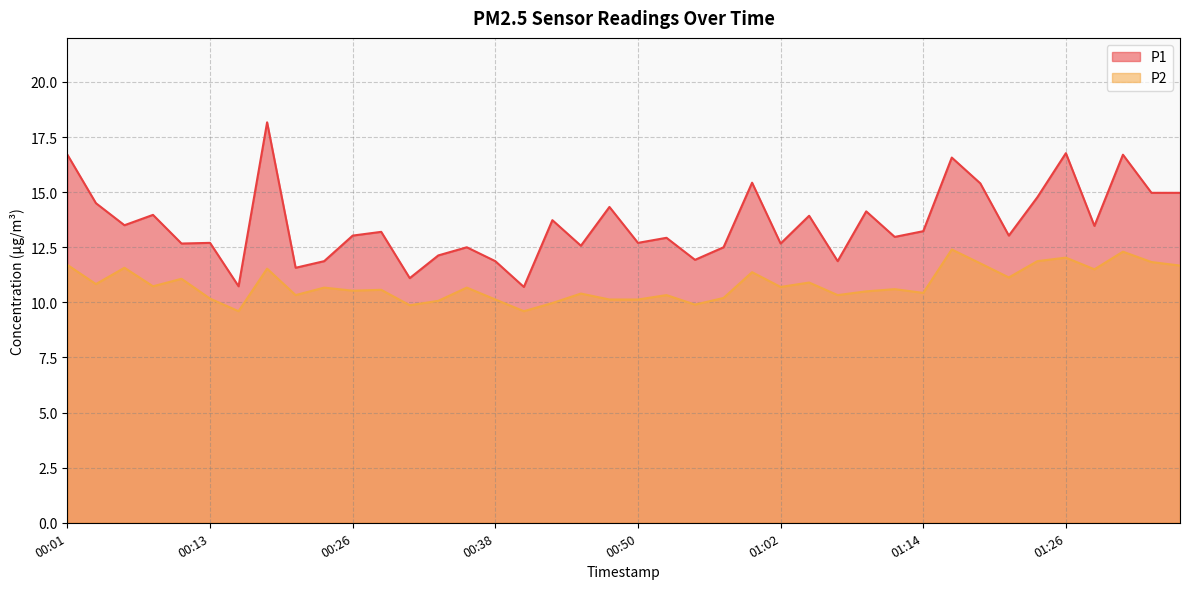

Count the number of categories in the chart.

40